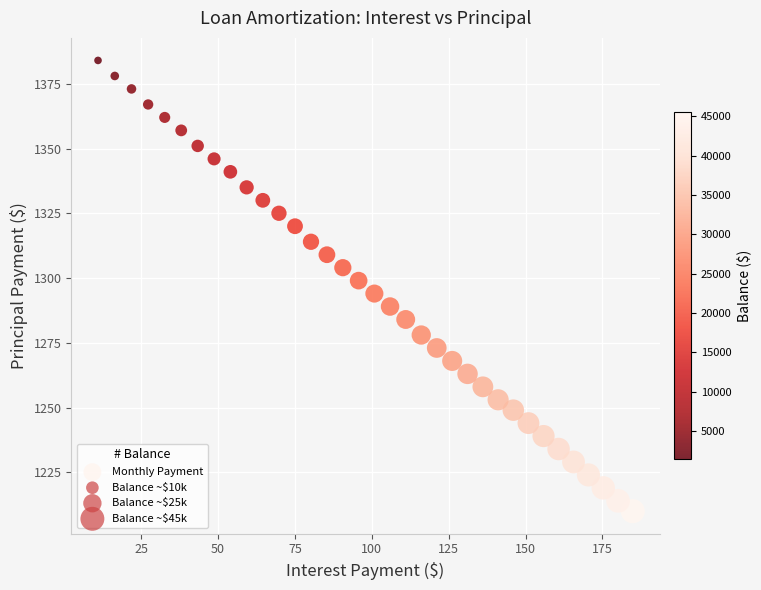

What is the range of Y values (max minus min)?

174